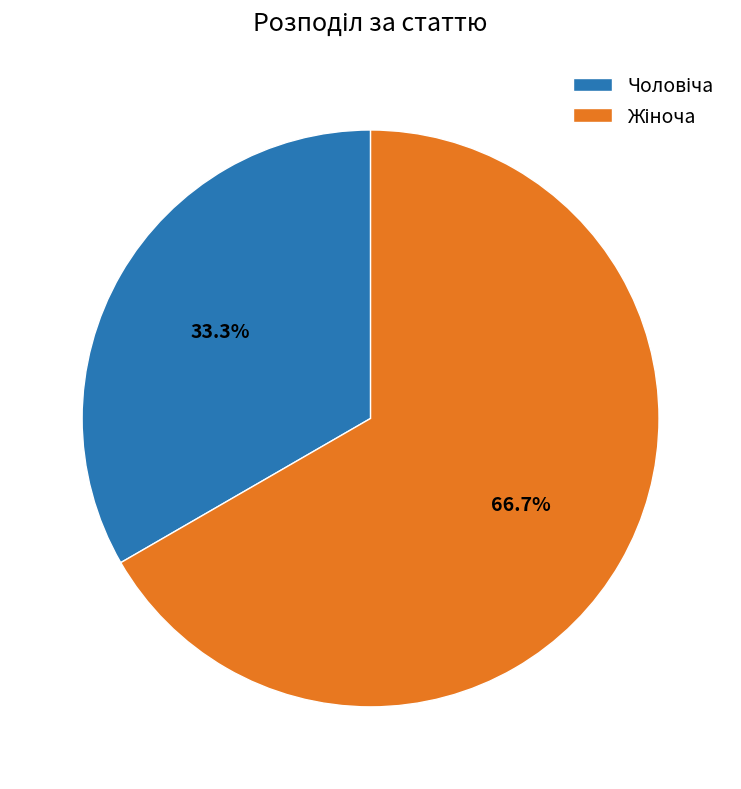

Between Чоловіча and Жіноча, which is larger?

Жіноча